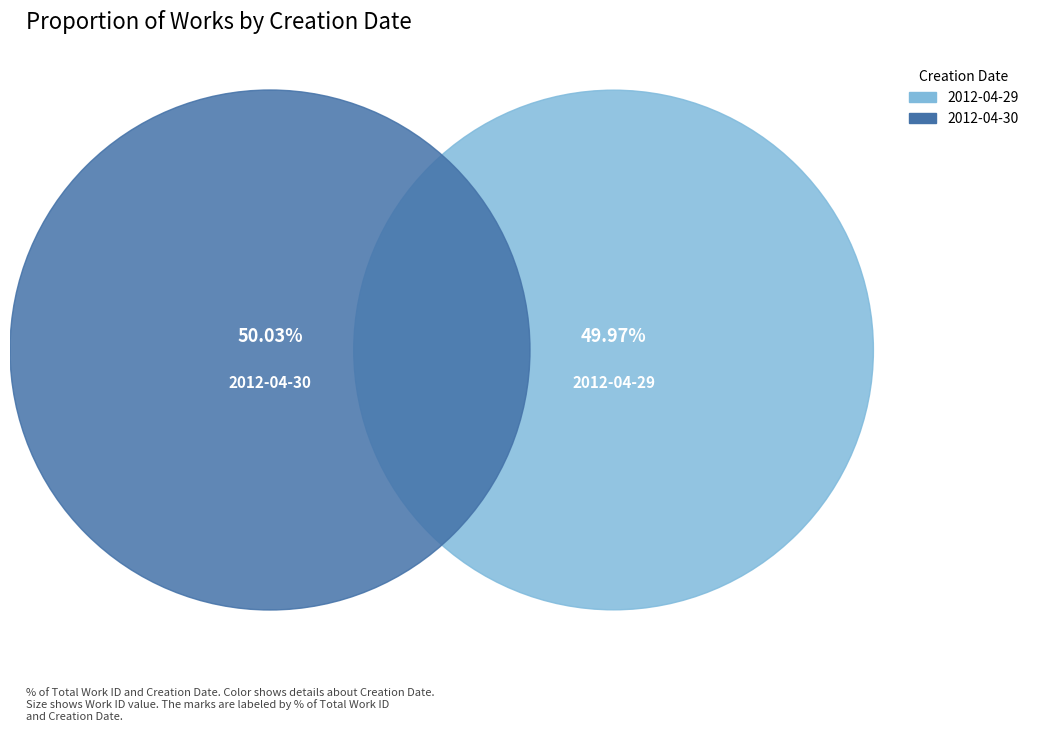

How much of the chart is everything except 2012-04-29?

50.0%